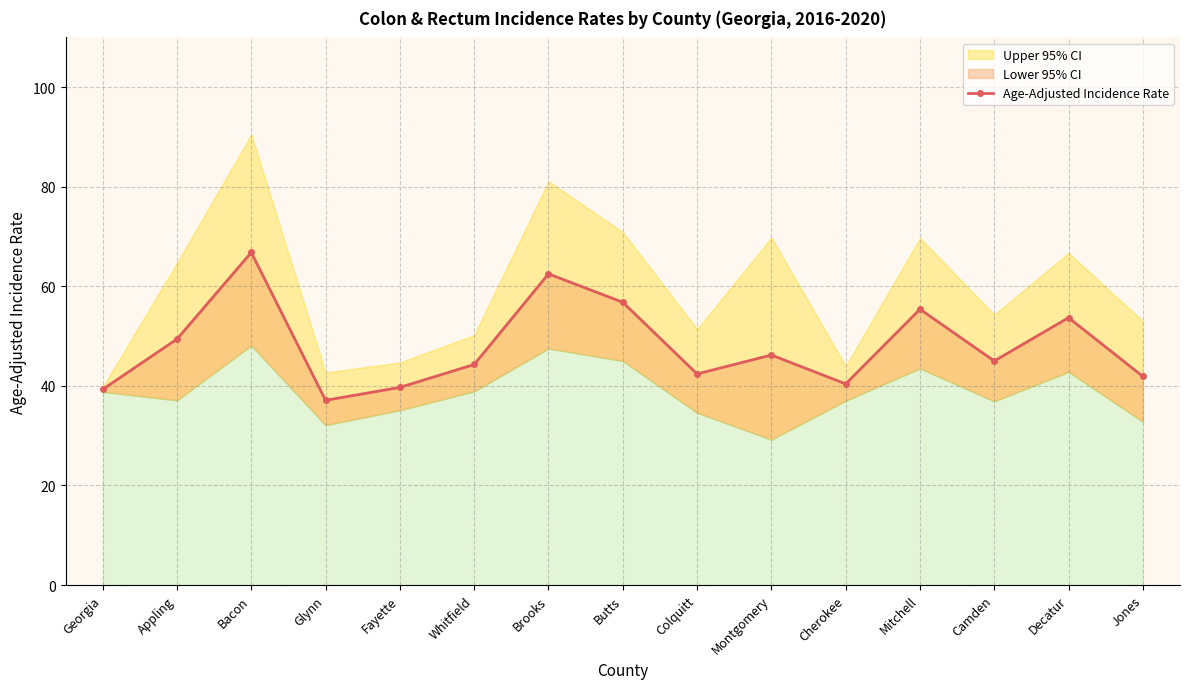

Reading left to right, extract all data points from this chart.

Georgia=39.3	Appling=49.4	Bacon=66.8	Glynn=37.1	Fayette=39.7	Whitfield=44.3	Brooks=62.5	Butts=56.8	Colquitt=42.4	Montgomery=46.2	Cherokee=40.4	Mitchell=55.4	Camden=45.0	Decatur=53.7	Jones=41.9